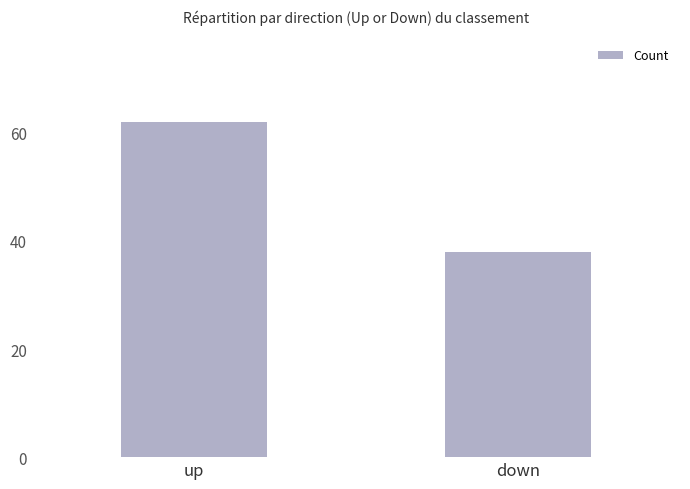

How many data points does each series have?

2